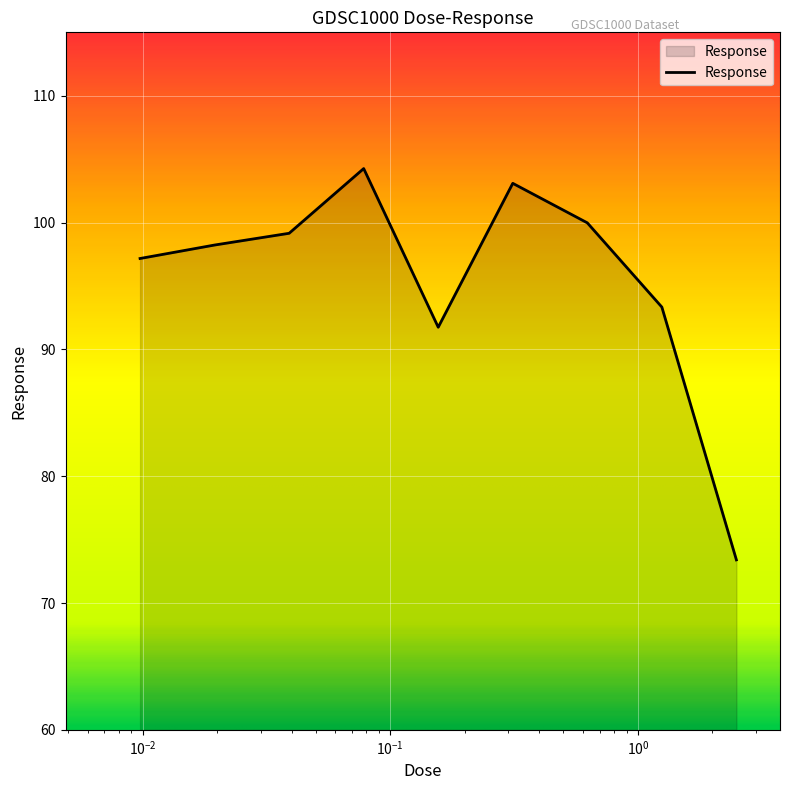

What is the greatest value displayed?

104.3